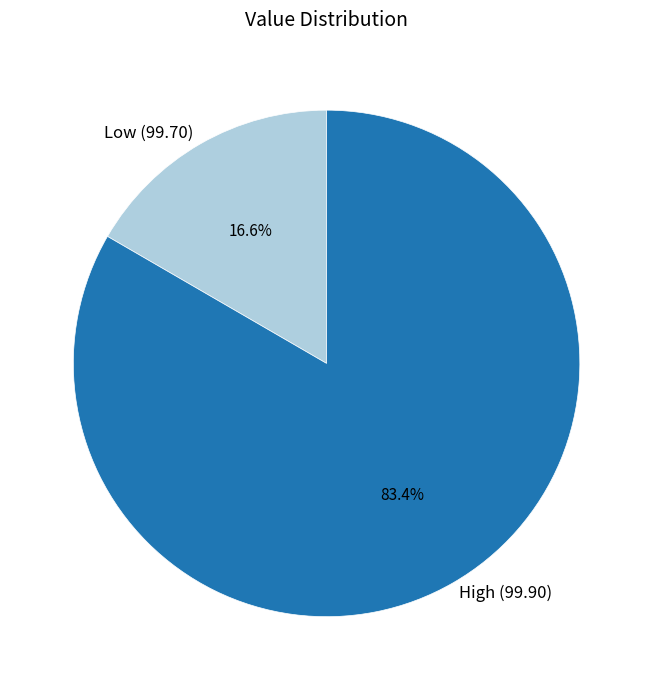

How many slices are in this pie chart?

2